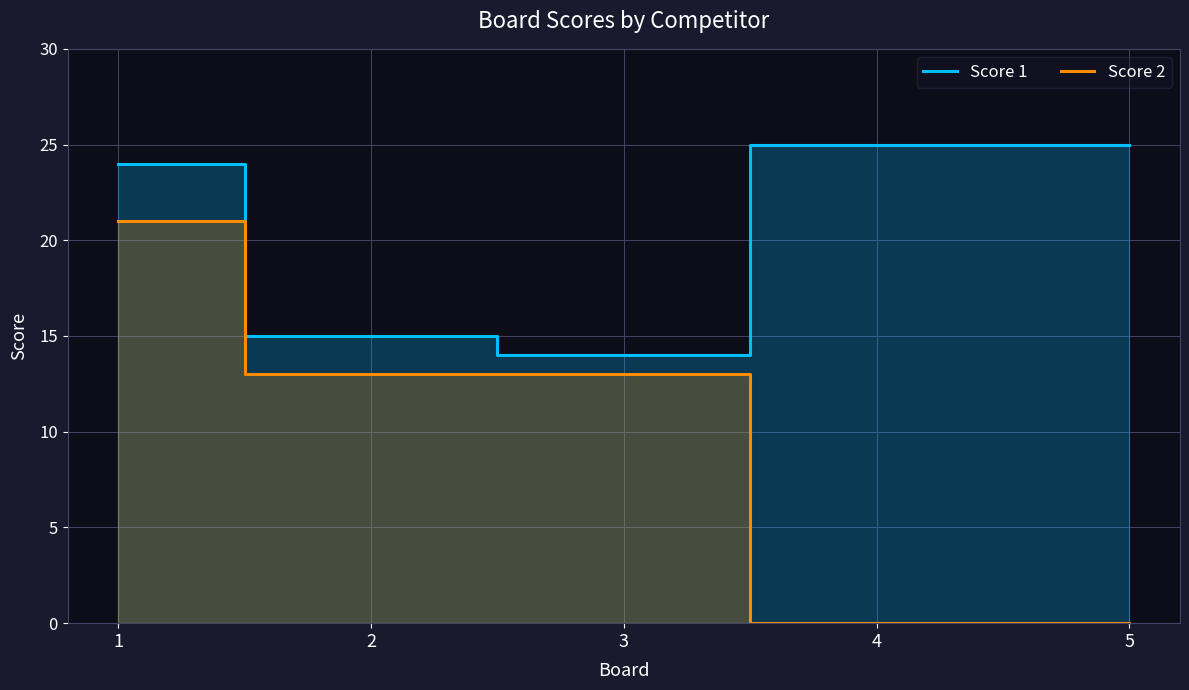

Reading left to right, transcribe all the data shown in this chart.

Score 1: 1=24	2=15	3=14	4=25	5=25
Score 2: 1=21	2=13	3=13	4=0	5=0